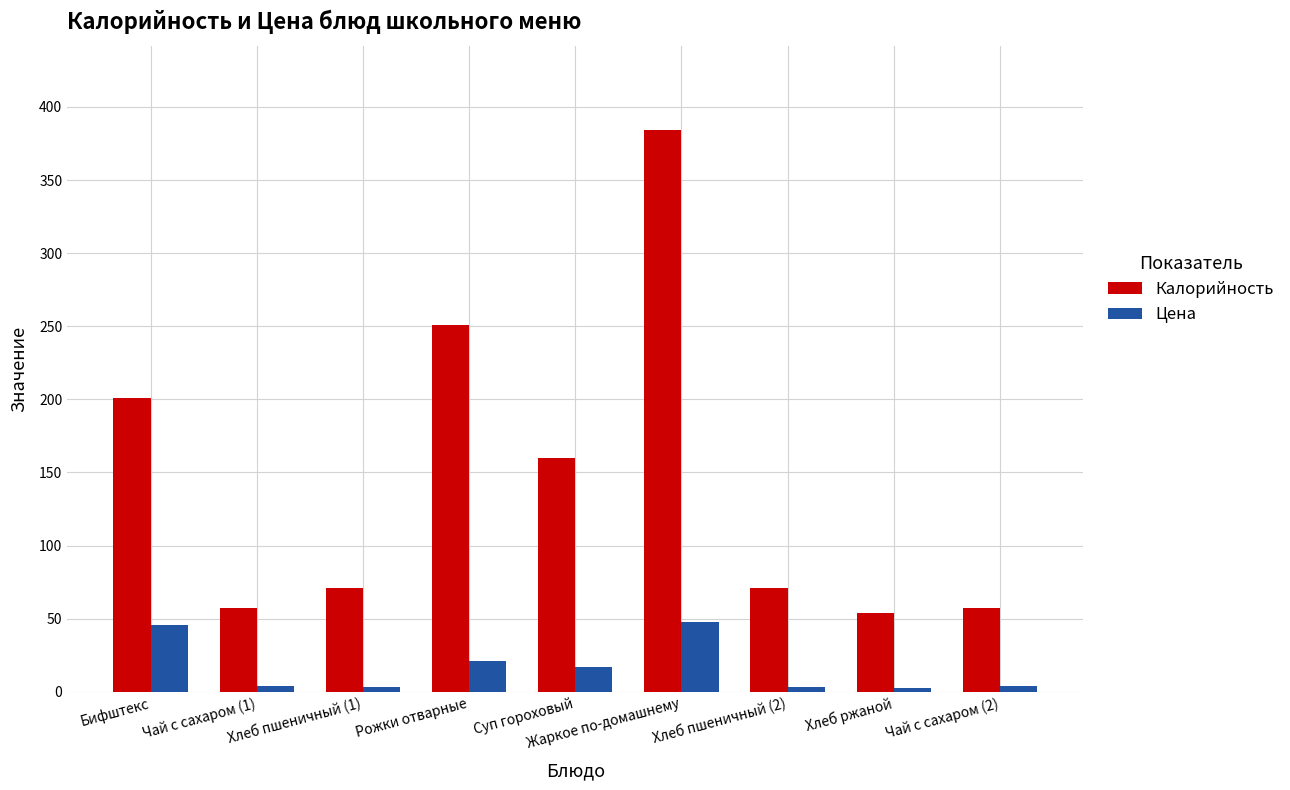

What is the average value of the Цена series?

16.5